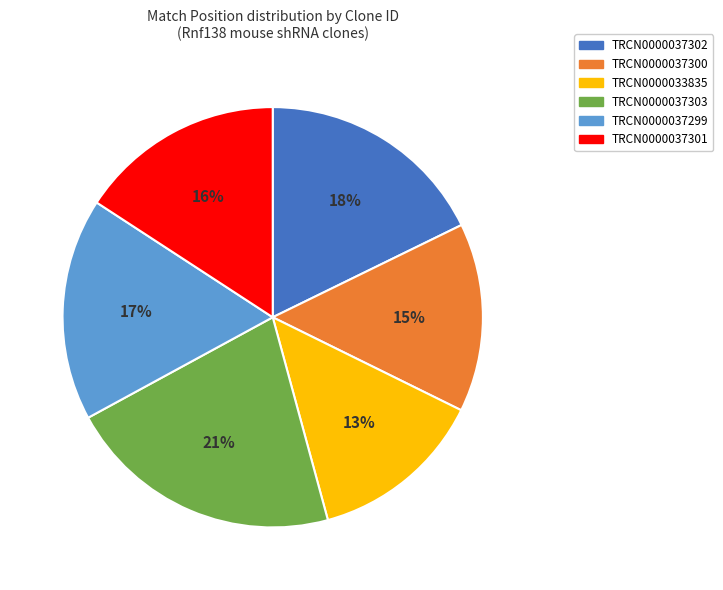

Which has a higher value, TRCN0000037302 or TRCN0000037299?

TRCN0000037302